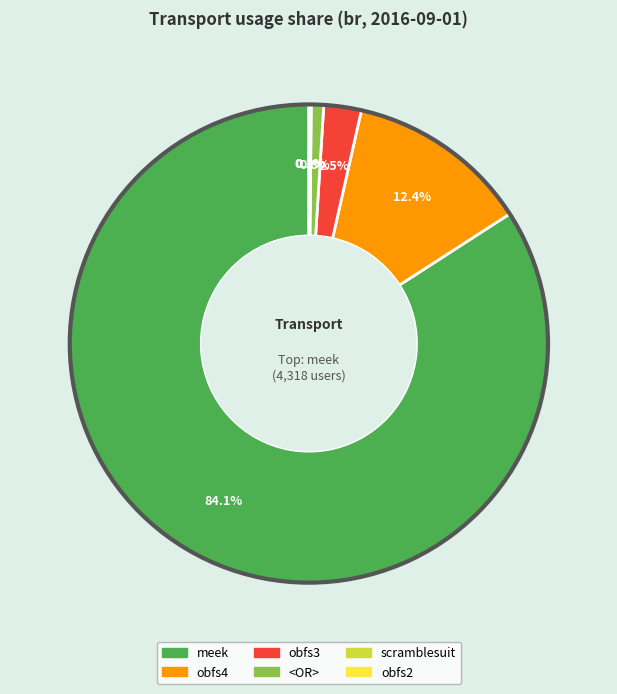

Does any single category account for the majority?

Yes